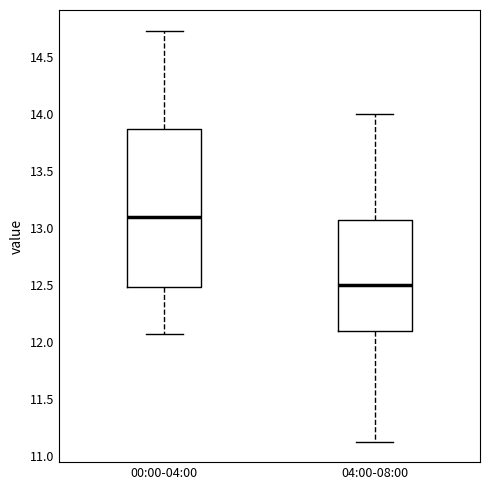

Reading left to right, read every box against the y-axis: the position of its median line, the range the box covers, and the ends of its whiskers. The values are not printed on the chart, so give them approximately, as read against the axis.

00:00-04:00: median 13.10, box 12.50 to 13.85, whiskers 12.05 to 14.75
04:00-08:00: median 12.50, box 12.10 to 13.10, whiskers 11.15 to 14.00